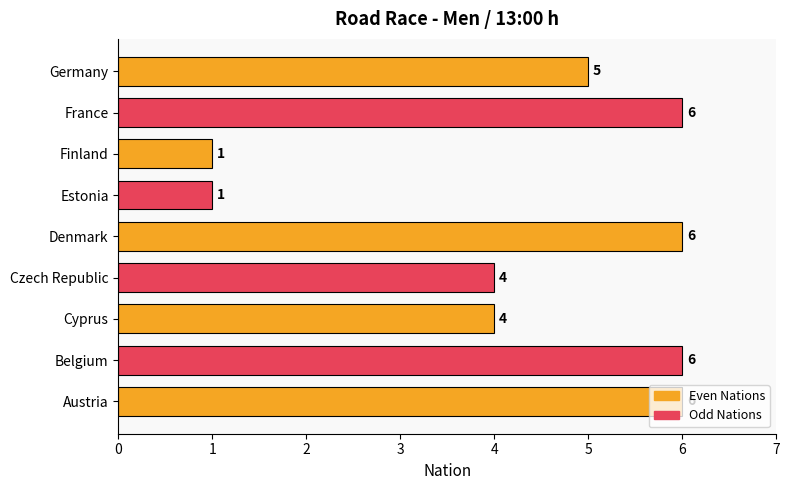

What is the sum of all values?

39